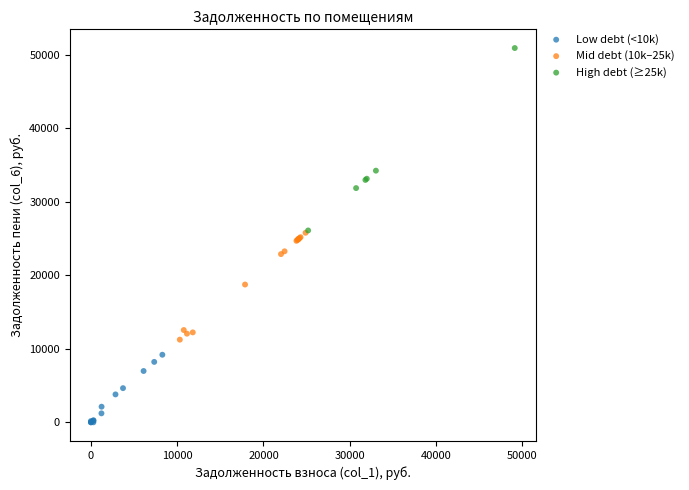

Which series has the widest spread of Y values?

High debt (≥25k)